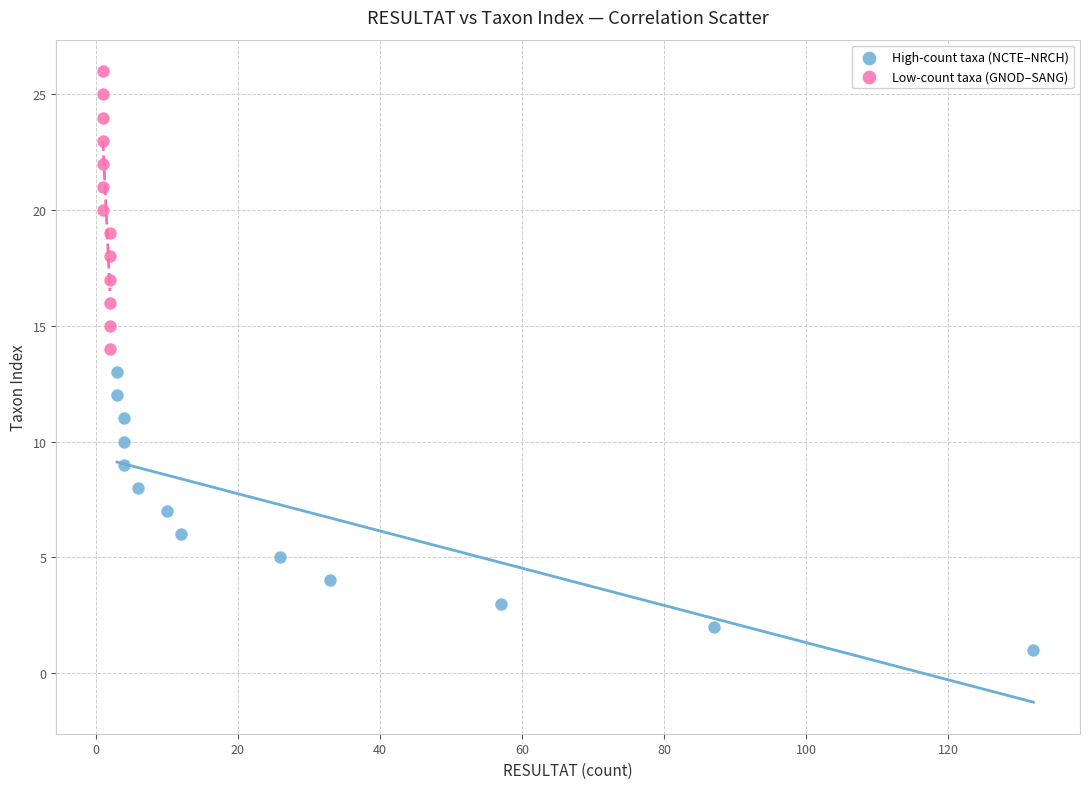

What are all the series names shown in the legend?

High-count taxa (NCTE–NRCH), Low-count taxa (GNOD–SANG)